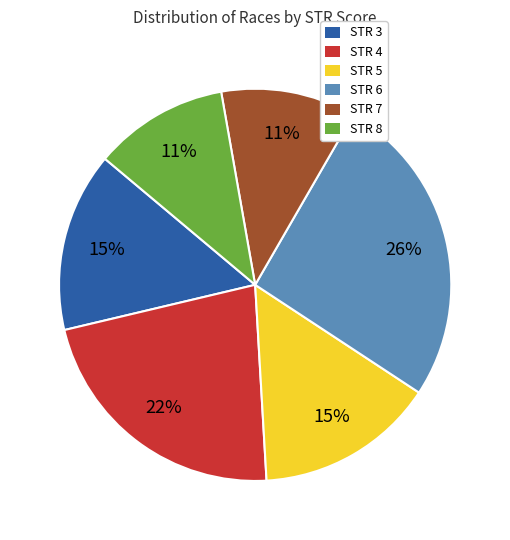

Do STR 3 and STR 8 together represent more than half of the pie?

No